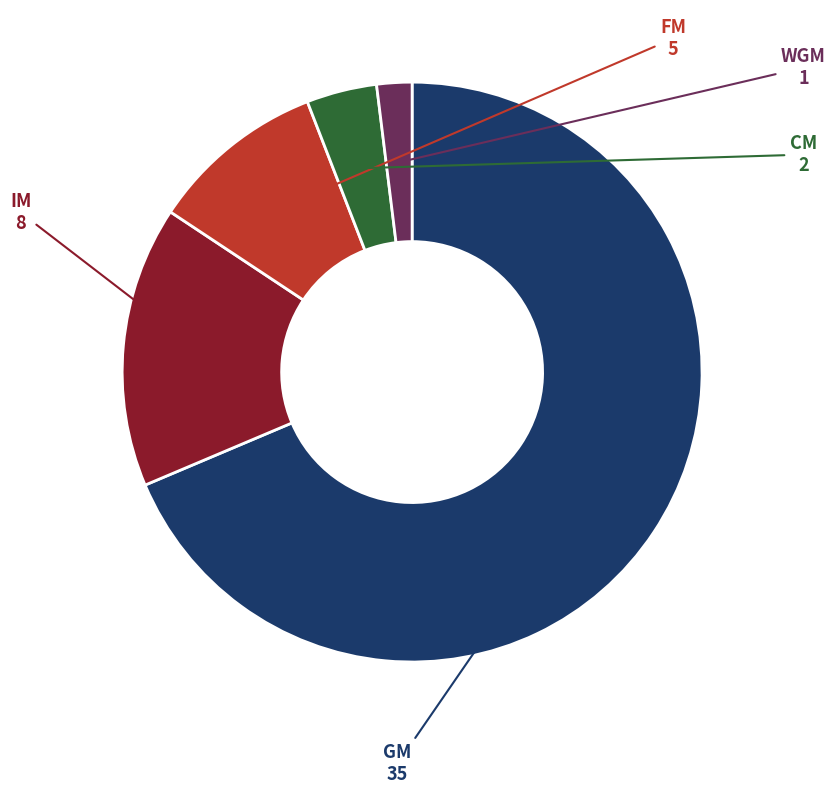

Is there any slice that represents more than half of the pie?

Yes